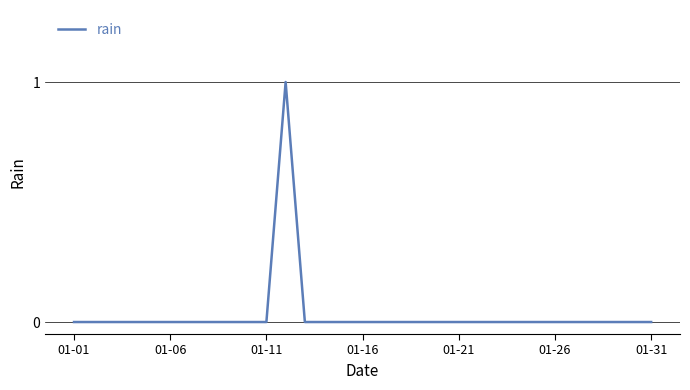

How many lines are shown in the chart?

1